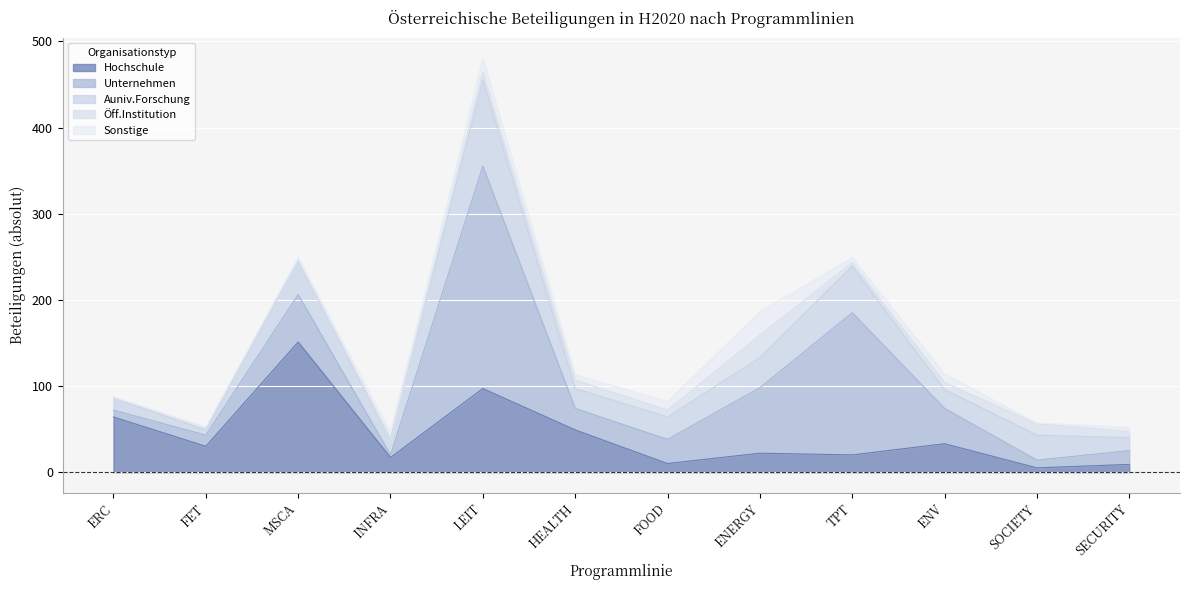

Reading left to right, list all the values displayed in this chart.

Hochschule: ERC=64	FET=30	MSCA=151	INFRA=17	LEIT=97	HEALTH=49	FOOD=10	ENERGY=22	TPT=20	ENV=33	SOCIETY=5	SECURITY=9
Unternehmen: ERC=8	FET=13	MSCA=55	INFRA=3	LEIT=258	HEALTH=25	FOOD=28	ENERGY=76	TPT=165	ENV=41	SOCIETY=9	SECURITY=16
Auniv.Forschung: ERC=14	FET=6	MSCA=39	INFRA=18	LEIT=100	HEALTH=23	FOOD=26	ENERGY=35	TPT=54	ENV=22	SOCIETY=29	SECURITY=15
Öff.Institution: ERC=1	FET=3	MSCA=1	INFRA=1	LEIT=9	HEALTH=10	FOOD=8	ENERGY=26	TPT=4	ENV=8	SOCIETY=13	SECURITY=7
Sonstige: ERC=0	FET=0	MSCA=3	INFRA=7	LEIT=16	HEALTH=6	FOOD=10	ENERGY=27	TPT=6	ENV=10	SOCIETY=1	SECURITY=5